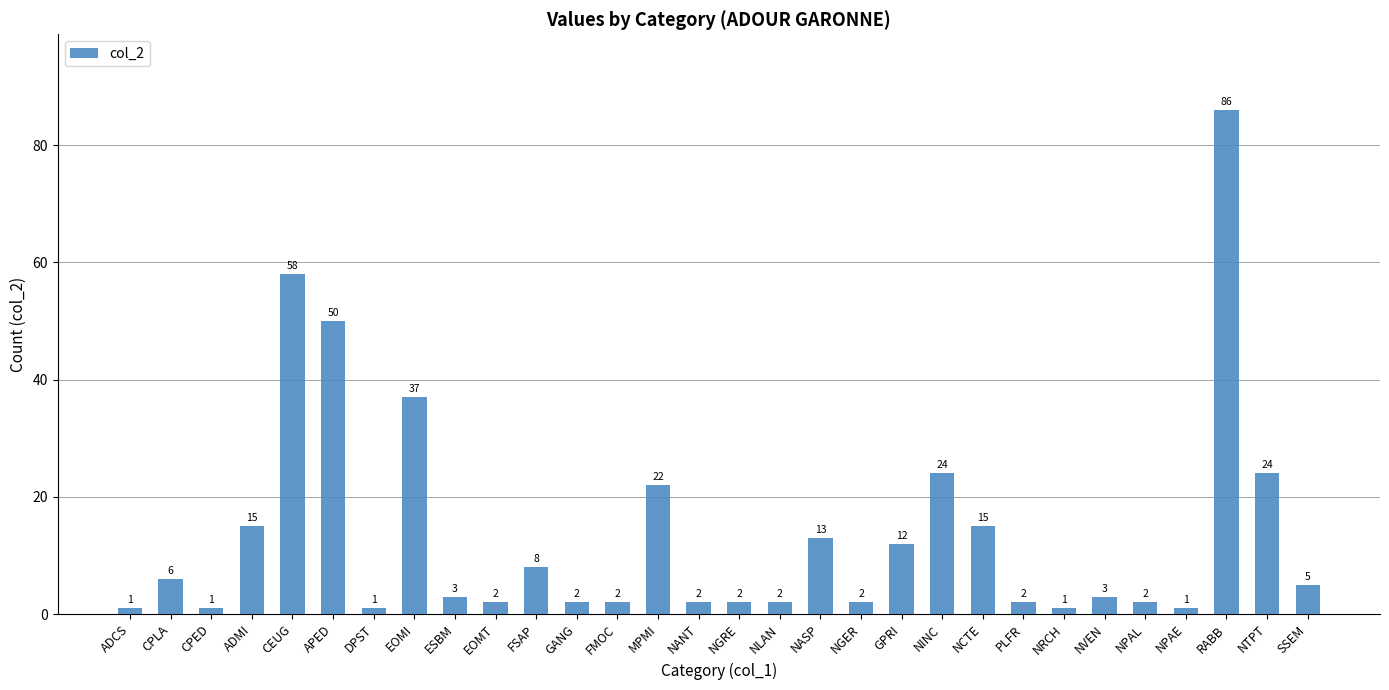

What value does the data have at CPLA, to the nearest 10?

10